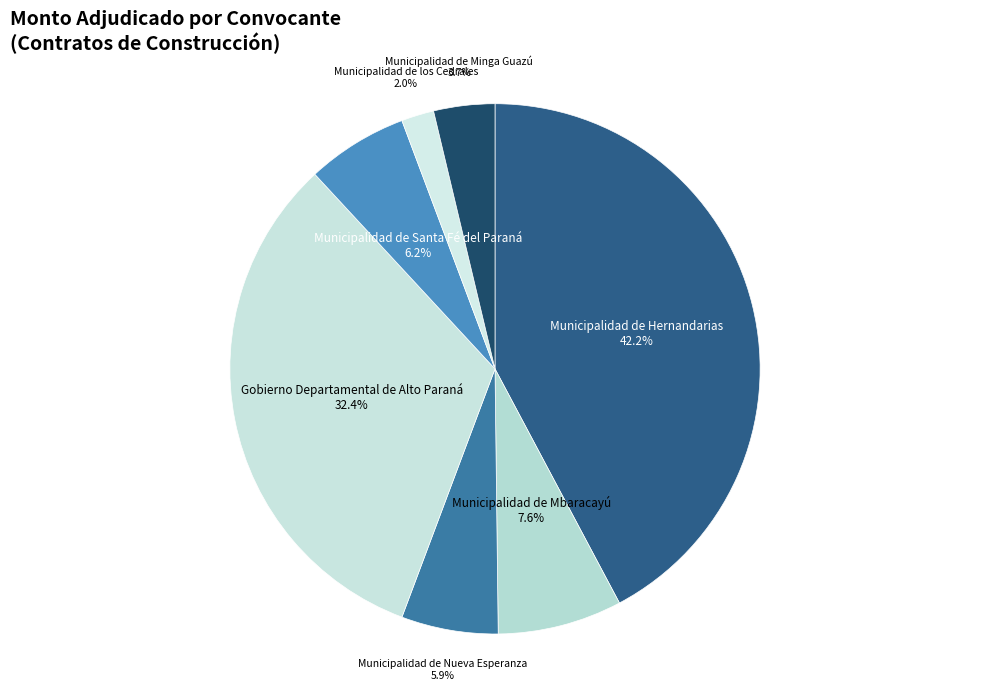

How many segments does this pie chart have?

7